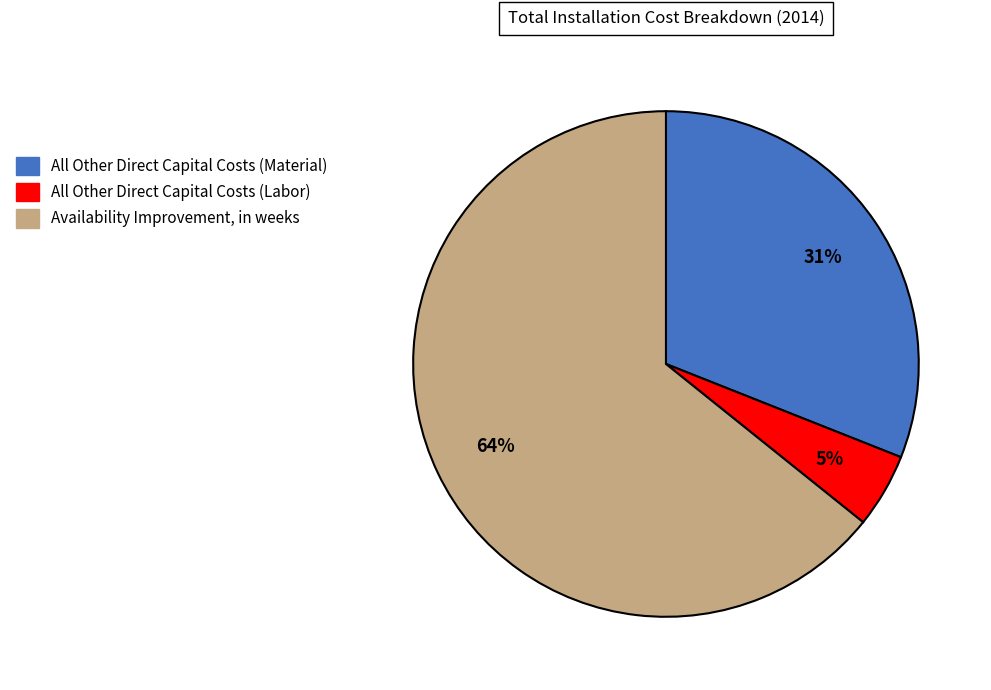

Which slice is the largest?

Availability Improvement, in weeks